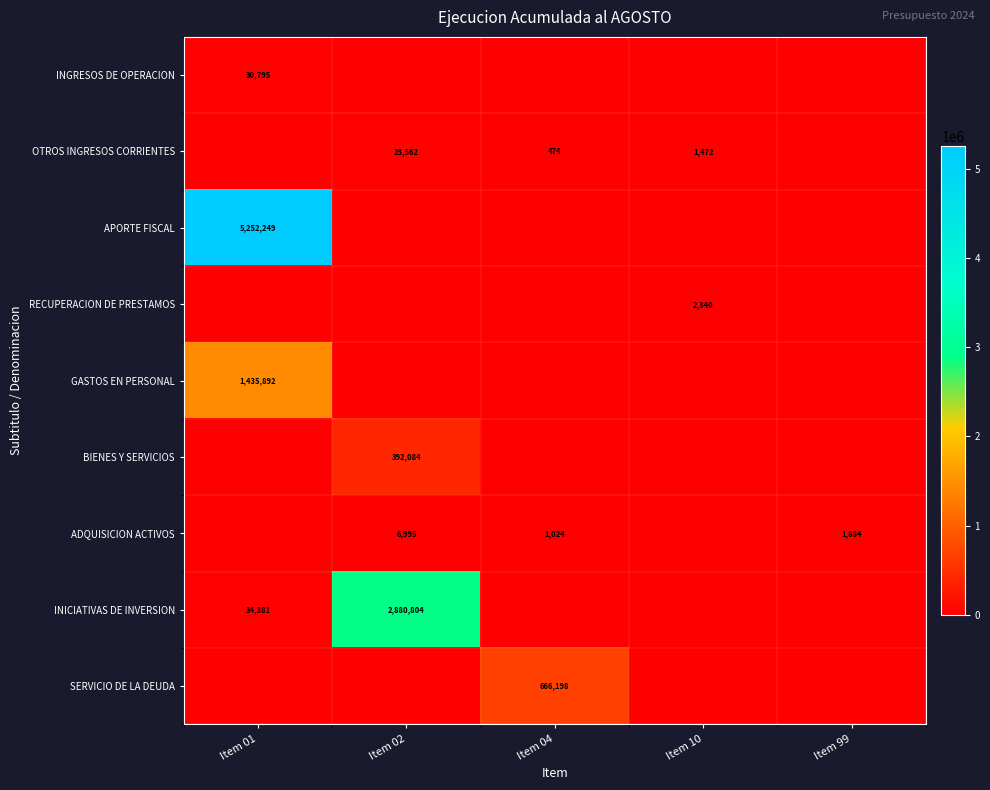

Is it true that OTROS INGRESOS CORRIENTES equals 16393 at Item 02?

False